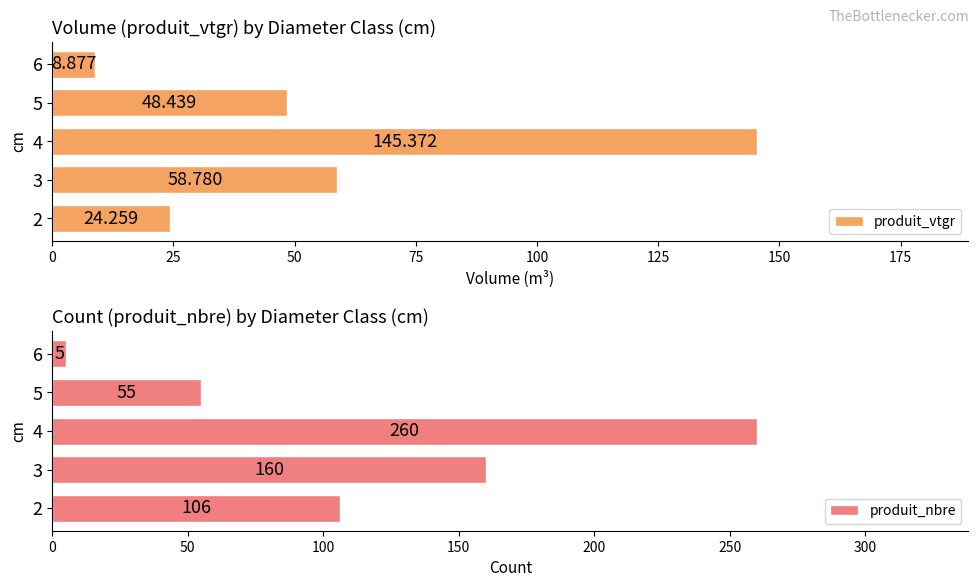

What is the difference between the maximum and second lowest values in the produit_nbre series?

205